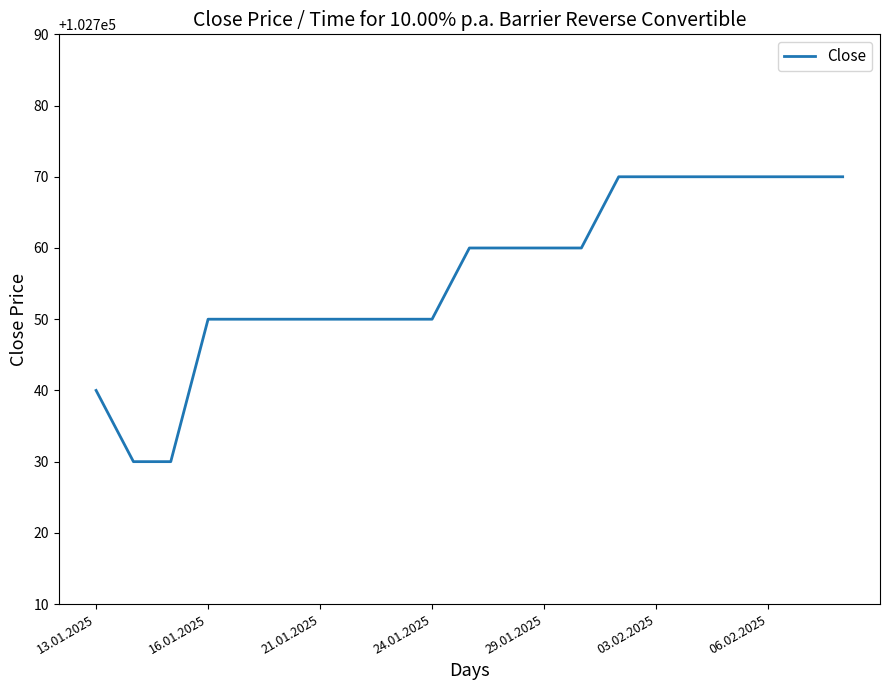

What is the difference between the maximum and minimum values?

40